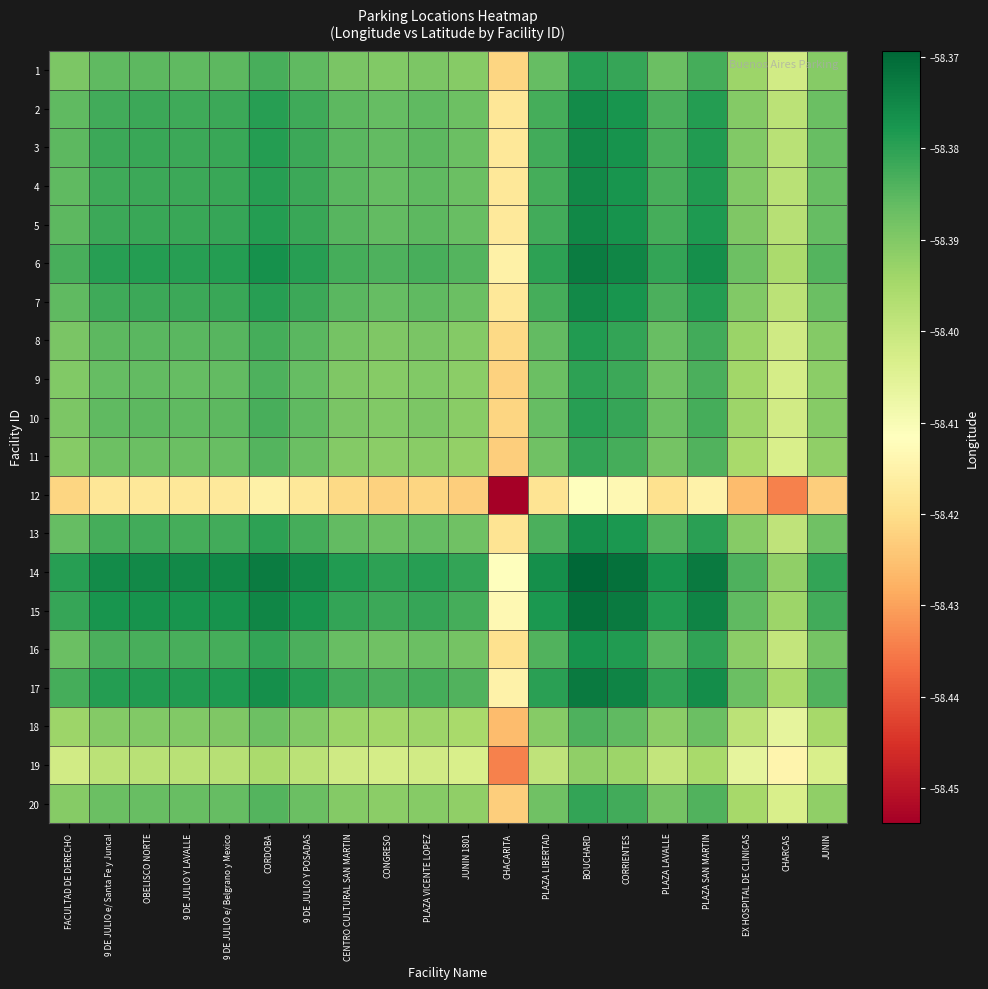

Reading left to right, what are all the values shown in this chart?

1: FACULTAD DE DERECHO=-58.4	9 DE JULIO e/ Santa Fe y Juncal=-58.4	OBELISCO NORTE=-58.4	9 DE JULIO Y LAVALLE=-58.4	9 DE JULIO e/ Belgrano y Mexico=-58.4	CORDOBA=-58.4	9 DE JULIO Y POSADAS=-58.4	CENTRO CULTURAL SAN MARTIN=-58.4	CONGRESO=-58.4	PLAZA VICENTE LOPEZ=-58.4	JUNIN 1801=-58.4	CHACARITA=-58.4	PLAZA LIBERTAD=-58.4	BOUCHARD=-58.4	CORRIENTES=-58.4	PLAZA LAVALLE=-58.4	PLAZA SAN MARTIN=-58.4	EX HOSPITAL DE CLINICAS=-58.4	CHARCAS=-58.4	JUNIN=-58.4
2: FACULTAD DE DERECHO=-58.4	9 DE JULIO e/ Santa Fe y Juncal=-58.4	OBELISCO NORTE=-58.4	9 DE JULIO Y LAVALLE=-58.4	9 DE JULIO e/ Belgrano y Mexico=-58.4	CORDOBA=-58.4	9 DE JULIO Y POSADAS=-58.4	CENTRO CULTURAL SAN MARTIN=-58.4	CONGRESO=-58.4	PLAZA VICENTE LOPEZ=-58.4	JUNIN 1801=-58.4	CHACARITA=-58.4	PLAZA LIBERTAD=-58.4	BOUCHARD=-58.4	CORRIENTES=-58.4	PLAZA LAVALLE=-58.4	PLAZA SAN MARTIN=-58.4	EX HOSPITAL DE CLINICAS=-58.4	CHARCAS=-58.4	JUNIN=-58.4
3: FACULTAD DE DERECHO=-58.4	9 DE JULIO e/ Santa Fe y Juncal=-58.4	OBELISCO NORTE=-58.4	9 DE JULIO Y LAVALLE=-58.4	9 DE JULIO e/ Belgrano y Mexico=-58.4	CORDOBA=-58.4	9 DE JULIO Y POSADAS=-58.4	CENTRO CULTURAL SAN MARTIN=-58.4	CONGRESO=-58.4	PLAZA VICENTE LOPEZ=-58.4	JUNIN 1801=-58.4	CHACARITA=-58.4	PLAZA LIBERTAD=-58.4	BOUCHARD=-58.4	CORRIENTES=-58.4	PLAZA LAVALLE=-58.4	PLAZA SAN MARTIN=-58.4	EX HOSPITAL DE CLINICAS=-58.4	CHARCAS=-58.4	JUNIN=-58.4
4: FACULTAD DE DERECHO=-58.4	9 DE JULIO e/ Santa Fe y Juncal=-58.4	OBELISCO NORTE=-58.4	9 DE JULIO Y LAVALLE=-58.4	9 DE JULIO e/ Belgrano y Mexico=-58.4	CORDOBA=-58.4	9 DE JULIO Y POSADAS=-58.4	CENTRO CULTURAL SAN MARTIN=-58.4	CONGRESO=-58.4	PLAZA VICENTE LOPEZ=-58.4	JUNIN 1801=-58.4	CHACARITA=-58.4	PLAZA LIBERTAD=-58.4	BOUCHARD=-58.4	CORRIENTES=-58.4	PLAZA LAVALLE=-58.4	PLAZA SAN MARTIN=-58.4	EX HOSPITAL DE CLINICAS=-58.4	CHARCAS=-58.4	JUNIN=-58.4
5: FACULTAD DE DERECHO=-58.4	9 DE JULIO e/ Santa Fe y Juncal=-58.4	OBELISCO NORTE=-58.4	9 DE JULIO Y LAVALLE=-58.4	9 DE JULIO e/ Belgrano y Mexico=-58.4	CORDOBA=-58.4	9 DE JULIO Y POSADAS=-58.4	CENTRO CULTURAL SAN MARTIN=-58.4	CONGRESO=-58.4	PLAZA VICENTE LOPEZ=-58.4	JUNIN 1801=-58.4	CHACARITA=-58.4	PLAZA LIBERTAD=-58.4	BOUCHARD=-58.4	CORRIENTES=-58.4	PLAZA LAVALLE=-58.4	PLAZA SAN MARTIN=-58.4	EX HOSPITAL DE CLINICAS=-58.4	CHARCAS=-58.4	JUNIN=-58.4
6: FACULTAD DE DERECHO=-58.4	9 DE JULIO e/ Santa Fe y Juncal=-58.4	OBELISCO NORTE=-58.4	9 DE JULIO Y LAVALLE=-58.4	9 DE JULIO e/ Belgrano y Mexico=-58.4	CORDOBA=-58.4	9 DE JULIO Y POSADAS=-58.4	CENTRO CULTURAL SAN MARTIN=-58.4	CONGRESO=-58.4	PLAZA VICENTE LOPEZ=-58.4	JUNIN 1801=-58.4	CHACARITA=-58.4	PLAZA LIBERTAD=-58.4	BOUCHARD=-58.4	CORRIENTES=-58.4	PLAZA LAVALLE=-58.4	PLAZA SAN MARTIN=-58.4	EX HOSPITAL DE CLINICAS=-58.4	CHARCAS=-58.4	JUNIN=-58.4
7: FACULTAD DE DERECHO=-58.4	9 DE JULIO e/ Santa Fe y Juncal=-58.4	OBELISCO NORTE=-58.4	9 DE JULIO Y LAVALLE=-58.4	9 DE JULIO e/ Belgrano y Mexico=-58.4	CORDOBA=-58.4	9 DE JULIO Y POSADAS=-58.4	CENTRO CULTURAL SAN MARTIN=-58.4	CONGRESO=-58.4	PLAZA VICENTE LOPEZ=-58.4	JUNIN 1801=-58.4	CHACARITA=-58.4	PLAZA LIBERTAD=-58.4	BOUCHARD=-58.4	CORRIENTES=-58.4	PLAZA LAVALLE=-58.4	PLAZA SAN MARTIN=-58.4	EX HOSPITAL DE CLINICAS=-58.4	CHARCAS=-58.4	JUNIN=-58.4
8: FACULTAD DE DERECHO=-58.4	9 DE JULIO e/ Santa Fe y Juncal=-58.4	OBELISCO NORTE=-58.4	9 DE JULIO Y LAVALLE=-58.4	9 DE JULIO e/ Belgrano y Mexico=-58.4	CORDOBA=-58.4	9 DE JULIO Y POSADAS=-58.4	CENTRO CULTURAL SAN MARTIN=-58.4	CONGRESO=-58.4	PLAZA VICENTE LOPEZ=-58.4	JUNIN 1801=-58.4	CHACARITA=-58.4	PLAZA LIBERTAD=-58.4	BOUCHARD=-58.4	CORRIENTES=-58.4	PLAZA LAVALLE=-58.4	PLAZA SAN MARTIN=-58.4	EX HOSPITAL DE CLINICAS=-58.4	CHARCAS=-58.4	JUNIN=-58.4
9: FACULTAD DE DERECHO=-58.4	9 DE JULIO e/ Santa Fe y Juncal=-58.4	OBELISCO NORTE=-58.4	9 DE JULIO Y LAVALLE=-58.4	9 DE JULIO e/ Belgrano y Mexico=-58.4	CORDOBA=-58.4	9 DE JULIO Y POSADAS=-58.4	CENTRO CULTURAL SAN MARTIN=-58.4	CONGRESO=-58.4	PLAZA VICENTE LOPEZ=-58.4	JUNIN 1801=-58.4	CHACARITA=-58.4	PLAZA LIBERTAD=-58.4	BOUCHARD=-58.4	CORRIENTES=-58.4	PLAZA LAVALLE=-58.4	PLAZA SAN MARTIN=-58.4	EX HOSPITAL DE CLINICAS=-58.4	CHARCAS=-58.4	JUNIN=-58.4
10: FACULTAD DE DERECHO=-58.4	9 DE JULIO e/ Santa Fe y Juncal=-58.4	OBELISCO NORTE=-58.4	9 DE JULIO Y LAVALLE=-58.4	9 DE JULIO e/ Belgrano y Mexico=-58.4	CORDOBA=-58.4	9 DE JULIO Y POSADAS=-58.4	CENTRO CULTURAL SAN MARTIN=-58.4	CONGRESO=-58.4	PLAZA VICENTE LOPEZ=-58.4	JUNIN 1801=-58.4	CHACARITA=-58.4	PLAZA LIBERTAD=-58.4	BOUCHARD=-58.4	CORRIENTES=-58.4	PLAZA LAVALLE=-58.4	PLAZA SAN MARTIN=-58.4	EX HOSPITAL DE CLINICAS=-58.4	CHARCAS=-58.4	JUNIN=-58.4
11: FACULTAD DE DERECHO=-58.4	9 DE JULIO e/ Santa Fe y Juncal=-58.4	OBELISCO NORTE=-58.4	9 DE JULIO Y LAVALLE=-58.4	9 DE JULIO e/ Belgrano y Mexico=-58.4	CORDOBA=-58.4	9 DE JULIO Y POSADAS=-58.4	CENTRO CULTURAL SAN MARTIN=-58.4	CONGRESO=-58.4	PLAZA VICENTE LOPEZ=-58.4	JUNIN 1801=-58.4	CHACARITA=-58.4	PLAZA LIBERTAD=-58.4	BOUCHARD=-58.4	CORRIENTES=-58.4	PLAZA LAVALLE=-58.4	PLAZA SAN MARTIN=-58.4	EX HOSPITAL DE CLINICAS=-58.4	CHARCAS=-58.4	JUNIN=-58.4
12: FACULTAD DE DERECHO=-58.4	9 DE JULIO e/ Santa Fe y Juncal=-58.4	OBELISCO NORTE=-58.4	9 DE JULIO Y LAVALLE=-58.4	9 DE JULIO e/ Belgrano y Mexico=-58.4	CORDOBA=-58.4	9 DE JULIO Y POSADAS=-58.4	CENTRO CULTURAL SAN MARTIN=-58.4	CONGRESO=-58.4	PLAZA VICENTE LOPEZ=-58.4	JUNIN 1801=-58.4	CHACARITA=-58.5	PLAZA LIBERTAD=-58.4	BOUCHARD=-58.4	CORRIENTES=-58.4	PLAZA LAVALLE=-58.4	PLAZA SAN MARTIN=-58.4	EX HOSPITAL DE CLINICAS=-58.4	CHARCAS=-58.4	JUNIN=-58.4
13: FACULTAD DE DERECHO=-58.4	9 DE JULIO e/ Santa Fe y Juncal=-58.4	OBELISCO NORTE=-58.4	9 DE JULIO Y LAVALLE=-58.4	9 DE JULIO e/ Belgrano y Mexico=-58.4	CORDOBA=-58.4	9 DE JULIO Y POSADAS=-58.4	CENTRO CULTURAL SAN MARTIN=-58.4	CONGRESO=-58.4	PLAZA VICENTE LOPEZ=-58.4	JUNIN 1801=-58.4	CHACARITA=-58.4	PLAZA LIBERTAD=-58.4	BOUCHARD=-58.4	CORRIENTES=-58.4	PLAZA LAVALLE=-58.4	PLAZA SAN MARTIN=-58.4	EX HOSPITAL DE CLINICAS=-58.4	CHARCAS=-58.4	JUNIN=-58.4
14: FACULTAD DE DERECHO=-58.4	9 DE JULIO e/ Santa Fe y Juncal=-58.4	OBELISCO NORTE=-58.4	9 DE JULIO Y LAVALLE=-58.4	9 DE JULIO e/ Belgrano y Mexico=-58.4	CORDOBA=-58.4	9 DE JULIO Y POSADAS=-58.4	CENTRO CULTURAL SAN MARTIN=-58.4	CONGRESO=-58.4	PLAZA VICENTE LOPEZ=-58.4	JUNIN 1801=-58.4	CHACARITA=-58.4	PLAZA LIBERTAD=-58.4	BOUCHARD=-58.4	CORRIENTES=-58.4	PLAZA LAVALLE=-58.4	PLAZA SAN MARTIN=-58.4	EX HOSPITAL DE CLINICAS=-58.4	CHARCAS=-58.4	JUNIN=-58.4
15: FACULTAD DE DERECHO=-58.4	9 DE JULIO e/ Santa Fe y Juncal=-58.4	OBELISCO NORTE=-58.4	9 DE JULIO Y LAVALLE=-58.4	9 DE JULIO e/ Belgrano y Mexico=-58.4	CORDOBA=-58.4	9 DE JULIO Y POSADAS=-58.4	CENTRO CULTURAL SAN MARTIN=-58.4	CONGRESO=-58.4	PLAZA VICENTE LOPEZ=-58.4	JUNIN 1801=-58.4	CHACARITA=-58.4	PLAZA LIBERTAD=-58.4	BOUCHARD=-58.4	CORRIENTES=-58.4	PLAZA LAVALLE=-58.4	PLAZA SAN MARTIN=-58.4	EX HOSPITAL DE CLINICAS=-58.4	CHARCAS=-58.4	JUNIN=-58.4
16: FACULTAD DE DERECHO=-58.4	9 DE JULIO e/ Santa Fe y Juncal=-58.4	OBELISCO NORTE=-58.4	9 DE JULIO Y LAVALLE=-58.4	9 DE JULIO e/ Belgrano y Mexico=-58.4	CORDOBA=-58.4	9 DE JULIO Y POSADAS=-58.4	CENTRO CULTURAL SAN MARTIN=-58.4	CONGRESO=-58.4	PLAZA VICENTE LOPEZ=-58.4	JUNIN 1801=-58.4	CHACARITA=-58.4	PLAZA LIBERTAD=-58.4	BOUCHARD=-58.4	CORRIENTES=-58.4	PLAZA LAVALLE=-58.4	PLAZA SAN MARTIN=-58.4	EX HOSPITAL DE CLINICAS=-58.4	CHARCAS=-58.4	JUNIN=-58.4
17: FACULTAD DE DERECHO=-58.4	9 DE JULIO e/ Santa Fe y Juncal=-58.4	OBELISCO NORTE=-58.4	9 DE JULIO Y LAVALLE=-58.4	9 DE JULIO e/ Belgrano y Mexico=-58.4	CORDOBA=-58.4	9 DE JULIO Y POSADAS=-58.4	CENTRO CULTURAL SAN MARTIN=-58.4	CONGRESO=-58.4	PLAZA VICENTE LOPEZ=-58.4	JUNIN 1801=-58.4	CHACARITA=-58.4	PLAZA LIBERTAD=-58.4	BOUCHARD=-58.4	CORRIENTES=-58.4	PLAZA LAVALLE=-58.4	PLAZA SAN MARTIN=-58.4	EX HOSPITAL DE CLINICAS=-58.4	CHARCAS=-58.4	JUNIN=-58.4
18: FACULTAD DE DERECHO=-58.4	9 DE JULIO e/ Santa Fe y Juncal=-58.4	OBELISCO NORTE=-58.4	9 DE JULIO Y LAVALLE=-58.4	9 DE JULIO e/ Belgrano y Mexico=-58.4	CORDOBA=-58.4	9 DE JULIO Y POSADAS=-58.4	CENTRO CULTURAL SAN MARTIN=-58.4	CONGRESO=-58.4	PLAZA VICENTE LOPEZ=-58.4	JUNIN 1801=-58.4	CHACARITA=-58.4	PLAZA LIBERTAD=-58.4	BOUCHARD=-58.4	CORRIENTES=-58.4	PLAZA LAVALLE=-58.4	PLAZA SAN MARTIN=-58.4	EX HOSPITAL DE CLINICAS=-58.4	CHARCAS=-58.4	JUNIN=-58.4
19: FACULTAD DE DERECHO=-58.4	9 DE JULIO e/ Santa Fe y Juncal=-58.4	OBELISCO NORTE=-58.4	9 DE JULIO Y LAVALLE=-58.4	9 DE JULIO e/ Belgrano y Mexico=-58.4	CORDOBA=-58.4	9 DE JULIO Y POSADAS=-58.4	CENTRO CULTURAL SAN MARTIN=-58.4	CONGRESO=-58.4	PLAZA VICENTE LOPEZ=-58.4	JUNIN 1801=-58.4	CHACARITA=-58.4	PLAZA LIBERTAD=-58.4	BOUCHARD=-58.4	CORRIENTES=-58.4	PLAZA LAVALLE=-58.4	PLAZA SAN MARTIN=-58.4	EX HOSPITAL DE CLINICAS=-58.4	CHARCAS=-58.4	JUNIN=-58.4
20: FACULTAD DE DERECHO=-58.4	9 DE JULIO e/ Santa Fe y Juncal=-58.4	OBELISCO NORTE=-58.4	9 DE JULIO Y LAVALLE=-58.4	9 DE JULIO e/ Belgrano y Mexico=-58.4	CORDOBA=-58.4	9 DE JULIO Y POSADAS=-58.4	CENTRO CULTURAL SAN MARTIN=-58.4	CONGRESO=-58.4	PLAZA VICENTE LOPEZ=-58.4	JUNIN 1801=-58.4	CHACARITA=-58.4	PLAZA LIBERTAD=-58.4	BOUCHARD=-58.4	CORRIENTES=-58.4	PLAZA LAVALLE=-58.4	PLAZA SAN MARTIN=-58.4	EX HOSPITAL DE CLINICAS=-58.4	CHARCAS=-58.4	JUNIN=-58.4